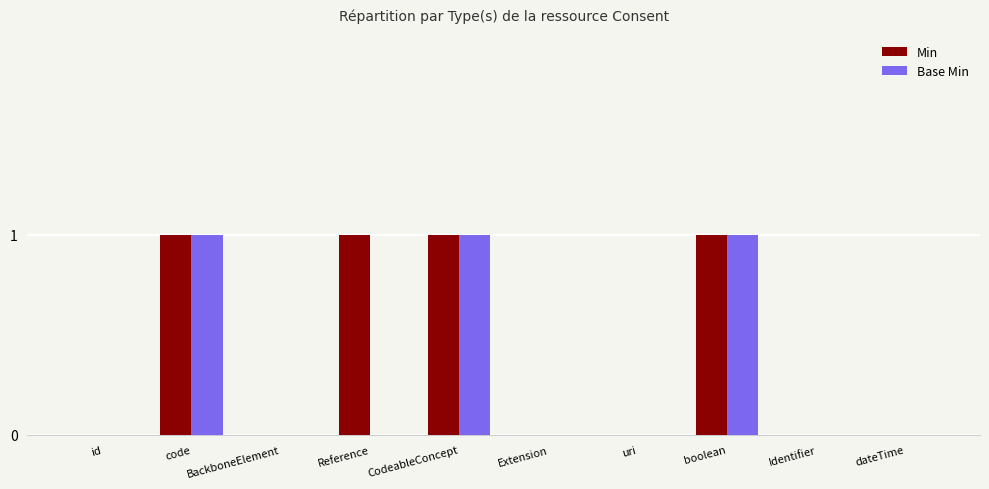

Which series has the largest total across all categories?

Min